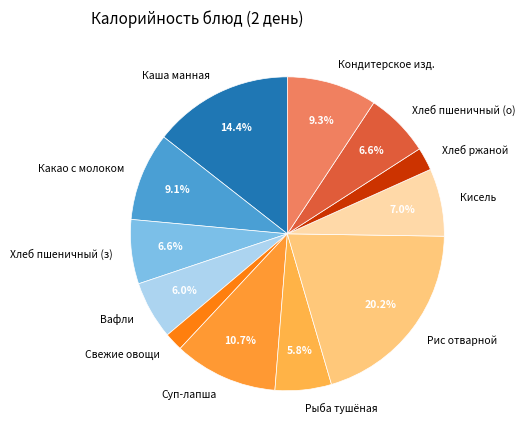

To the nearest percent, what is the difference between the largest and smallest slice percentages?

18%